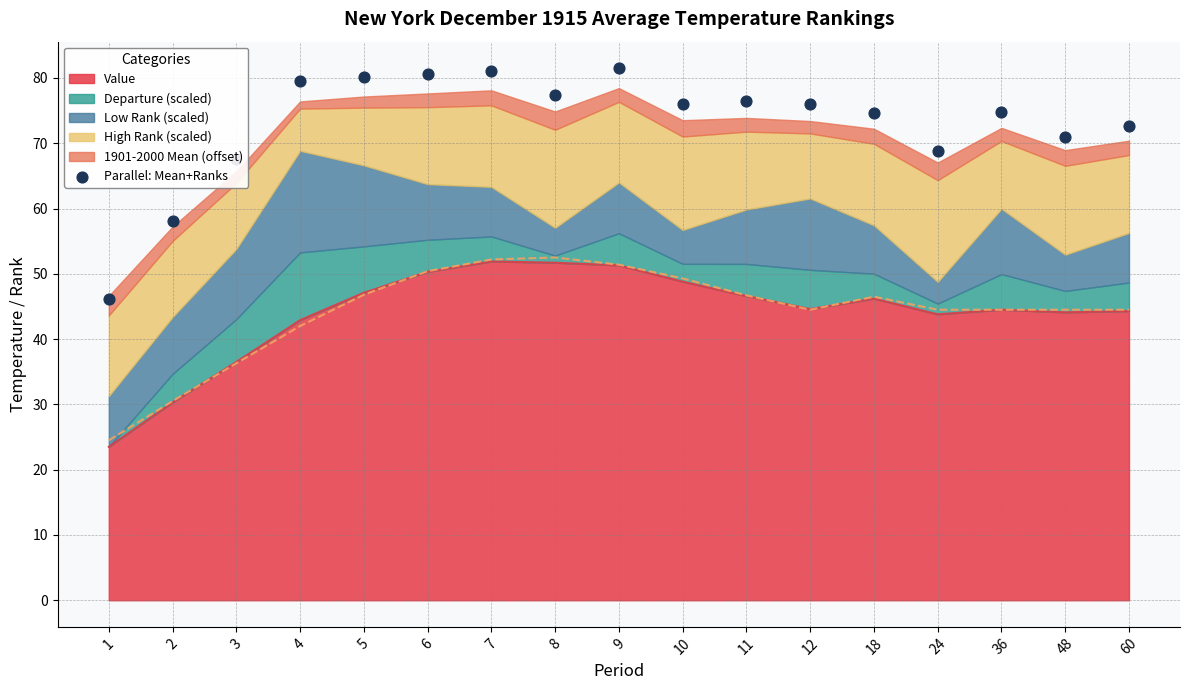

Between 48 and 7, which is larger?

7